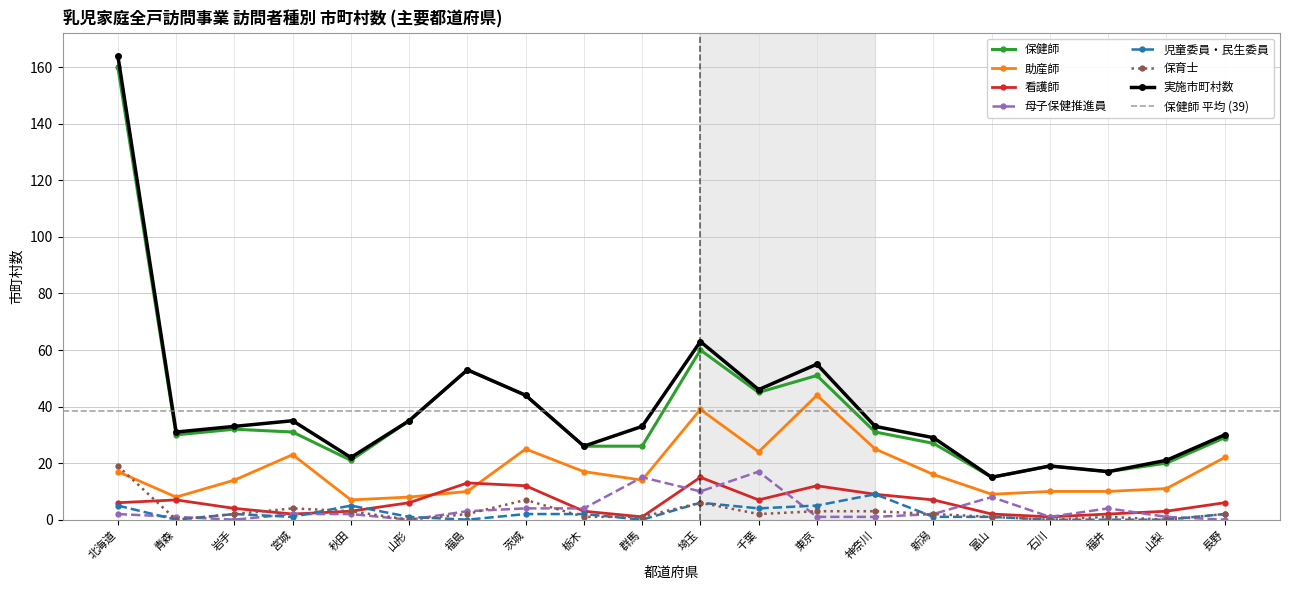

What is the greatest value displayed?

160